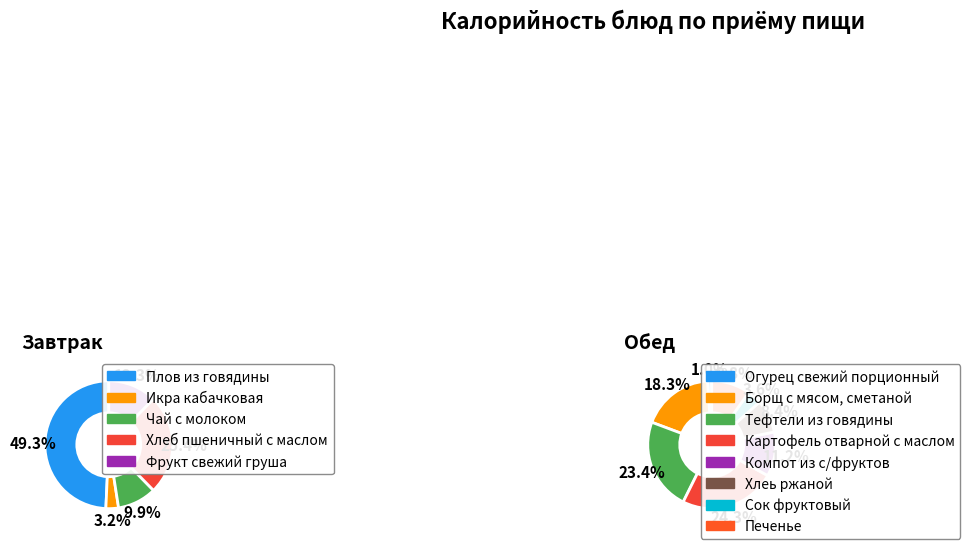

Does Икра кабачковая account for over 50% of the chart?

No